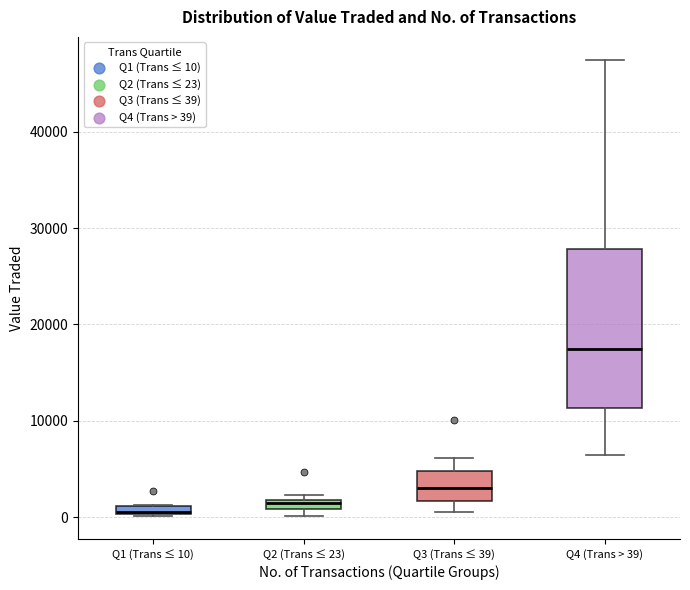

Comparing the boxes themselves (not the whiskers), which one is the tallest?

Q4 (Trans > 39)